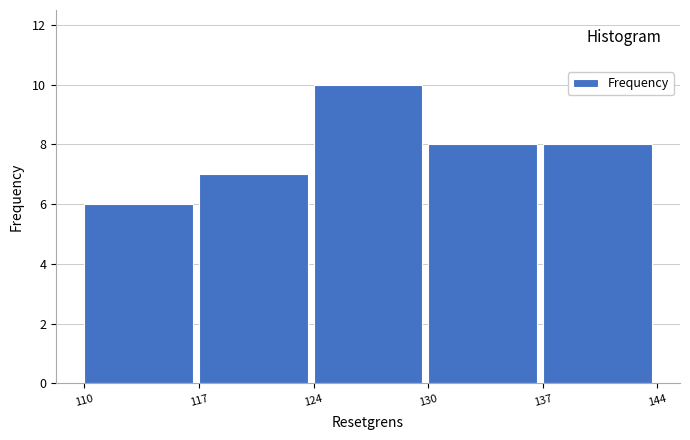

Reading left to right, list all the values displayed in this chart.

110=6	117=7	124=10	130=8	137=8